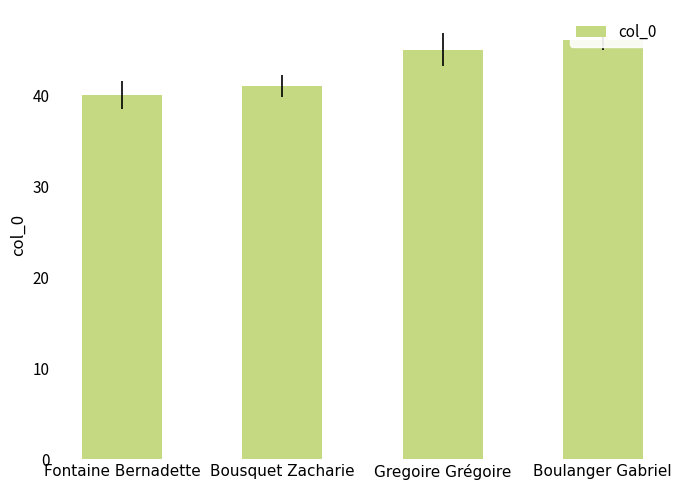

Approximately how many times larger is the value at Gregoire Grégoire compared to Fontaine Bernadette?

1.1